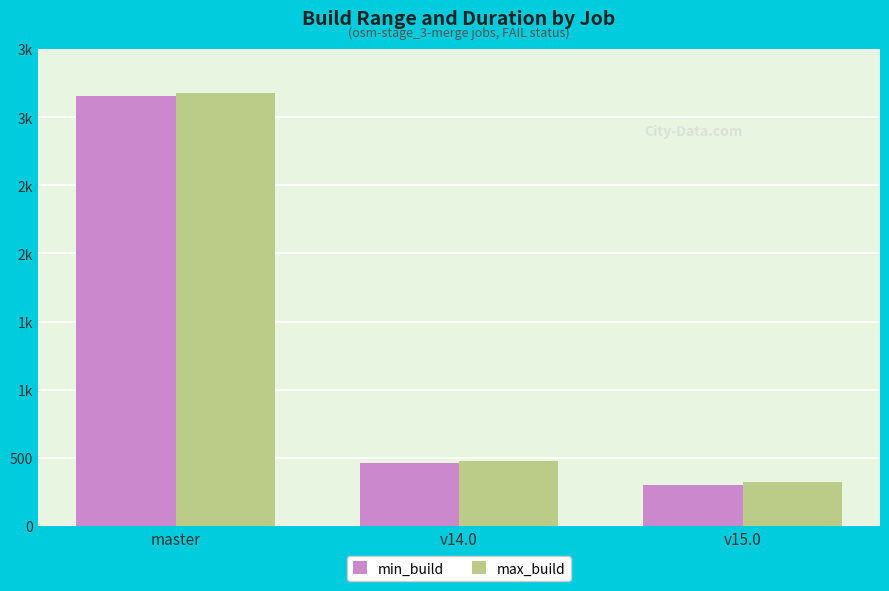

What are all the series names shown in the legend?

min_build, max_build